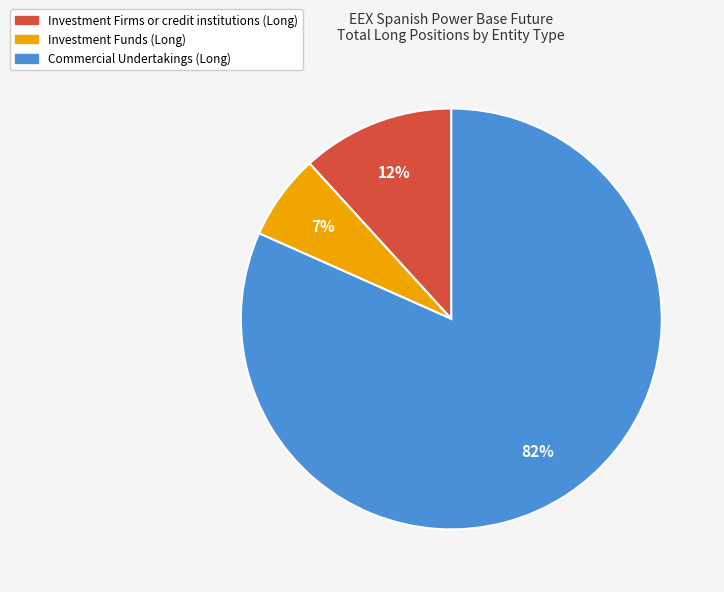

Is there any slice that represents more than half of the pie?

Yes